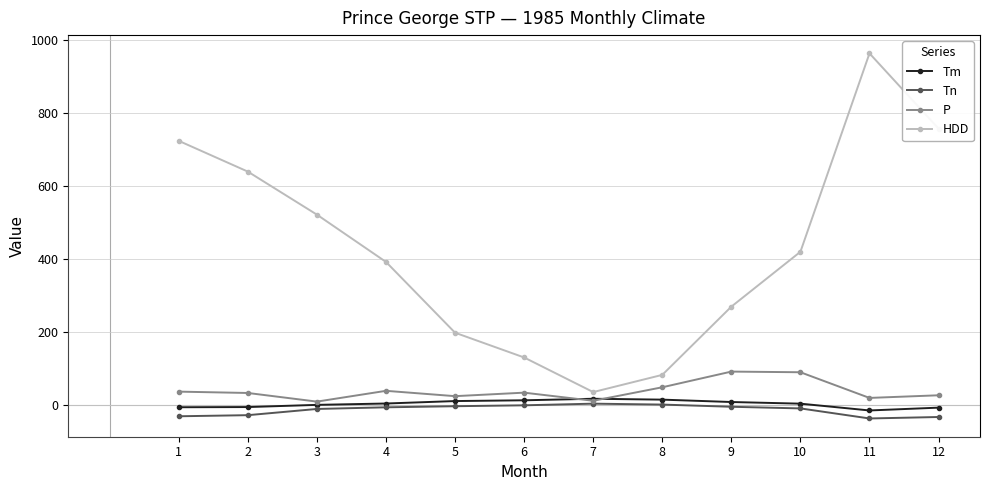

What is the difference between the maximum and minimum values in the Tm series?

32.0